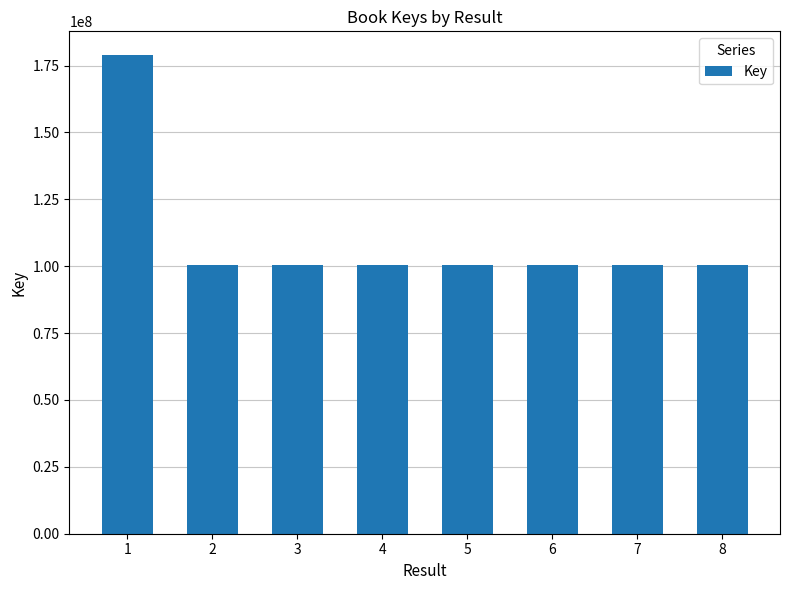

Does the chart contain stacked bars?

No